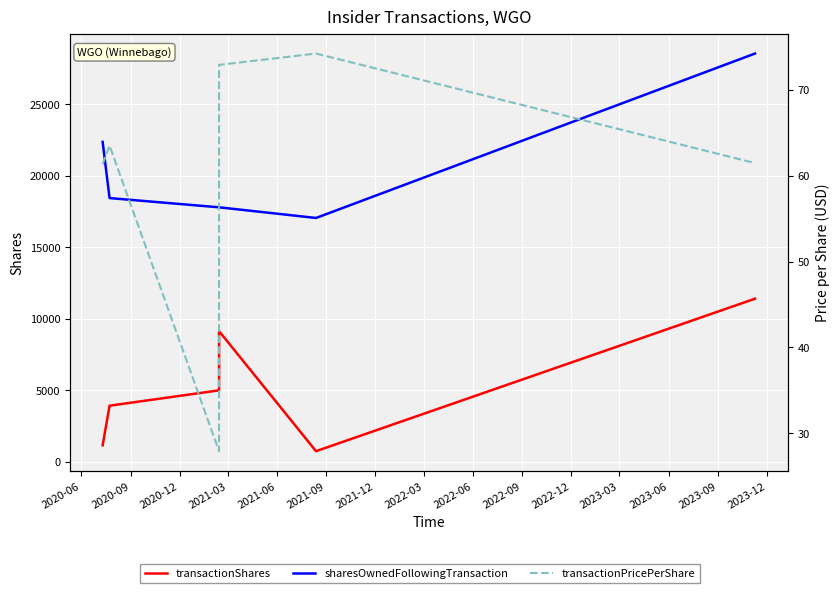

How many categories are shown in the chart?

6